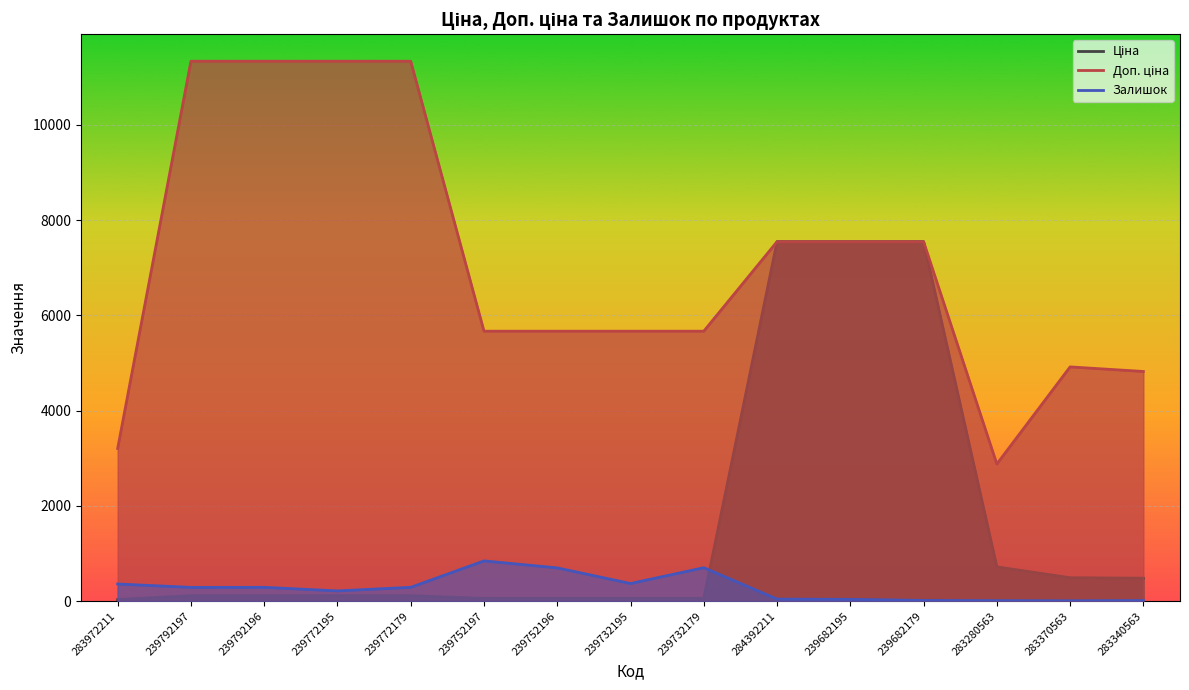

What is the minimum value for Залишок?

8.0